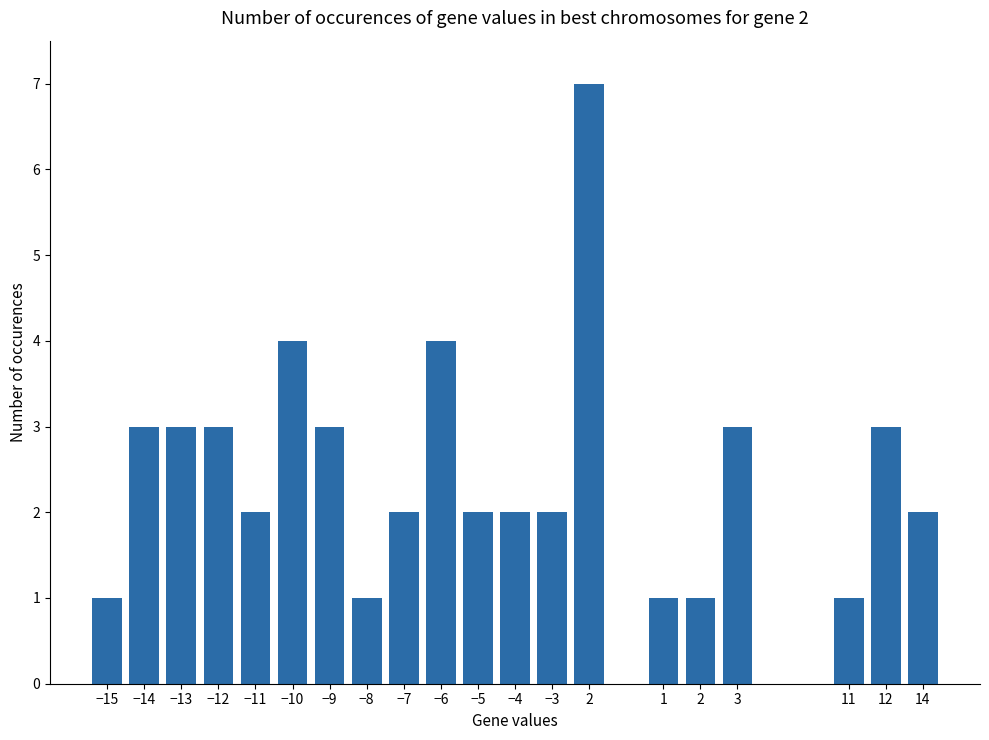

How many bars are there in total?

20